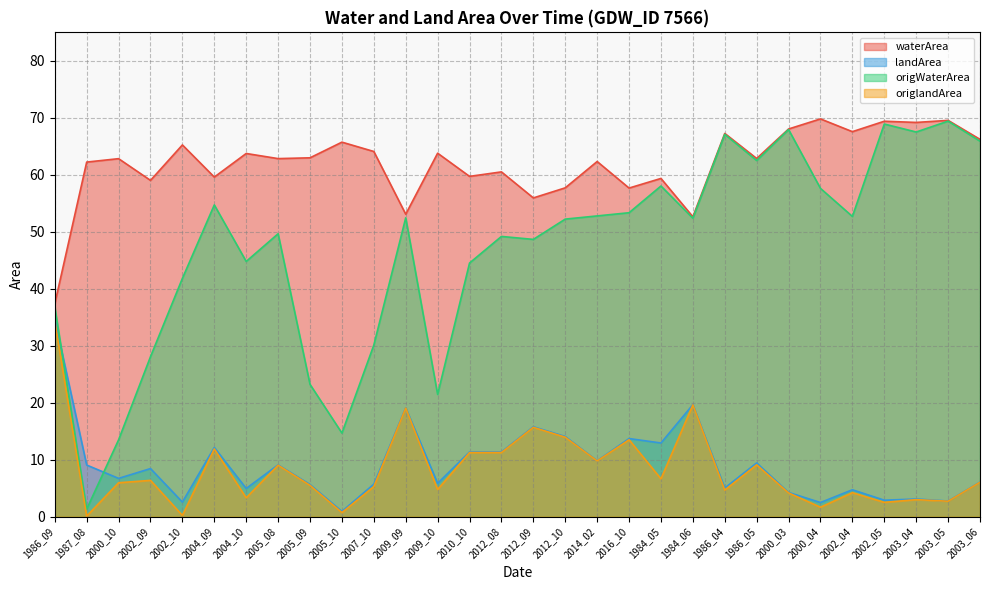

What is the total value across all series at 2005_09?

97.3